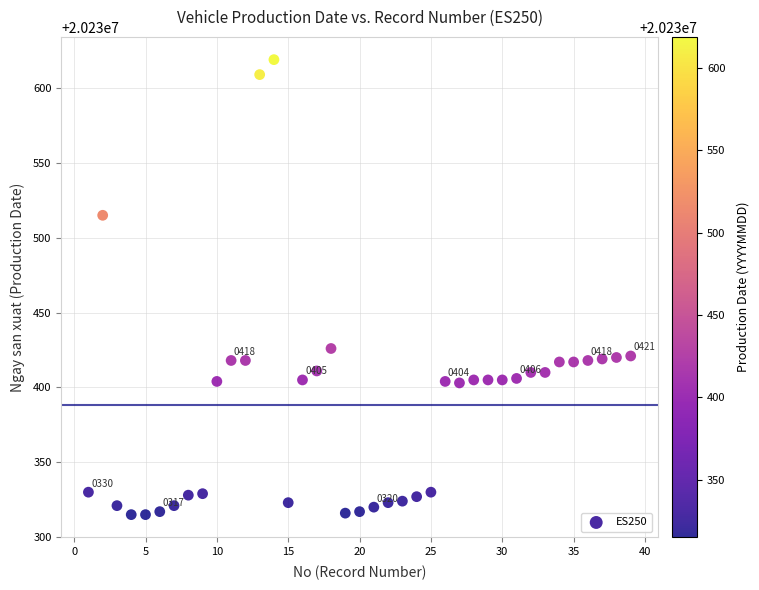

What Y value in the scatter plot is closest to 20230467?

20230426